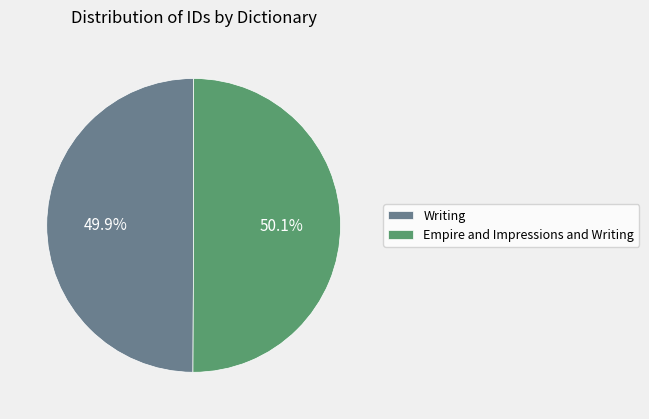

To the nearest percent, what is the combined percentage of Empire and Impressions and Writing and Writing?

100%